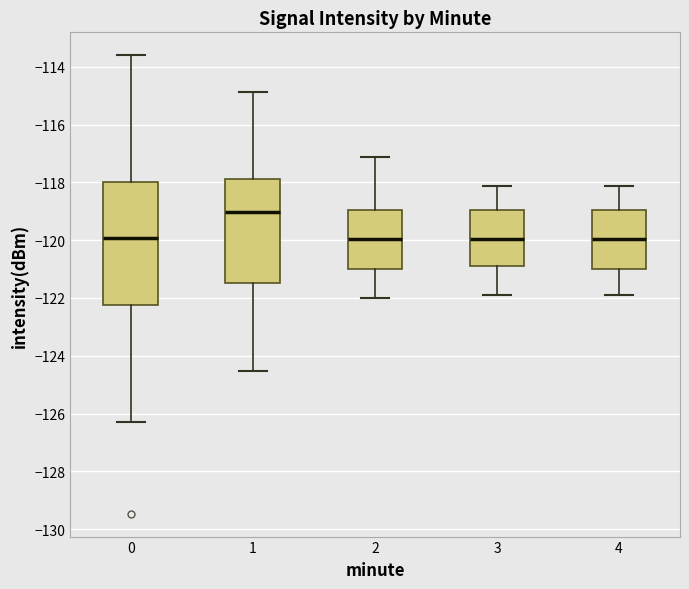

Reading left to right, transcribe this box plot: for each box, give where its median line is, the range the box spans, and where its two whiskers end, as read against the y-axis. The values are not printed on the chart, so give them approximately, as read against the axis.

0: median -120.0, box -122.2 to -118.0, whiskers -126.2 to -113.6
1: median -119.0, box -121.4 to -117.8, whiskers -124.6 to -114.8
2: median -120.0, box -121.0 to -119.0, whiskers -122.0 to -117.2
3: median -120.0, box -120.8 to -119.0, whiskers -121.8 to -118.2
4: median -120.0, box -121.0 to -119.0, whiskers -121.8 to -118.2